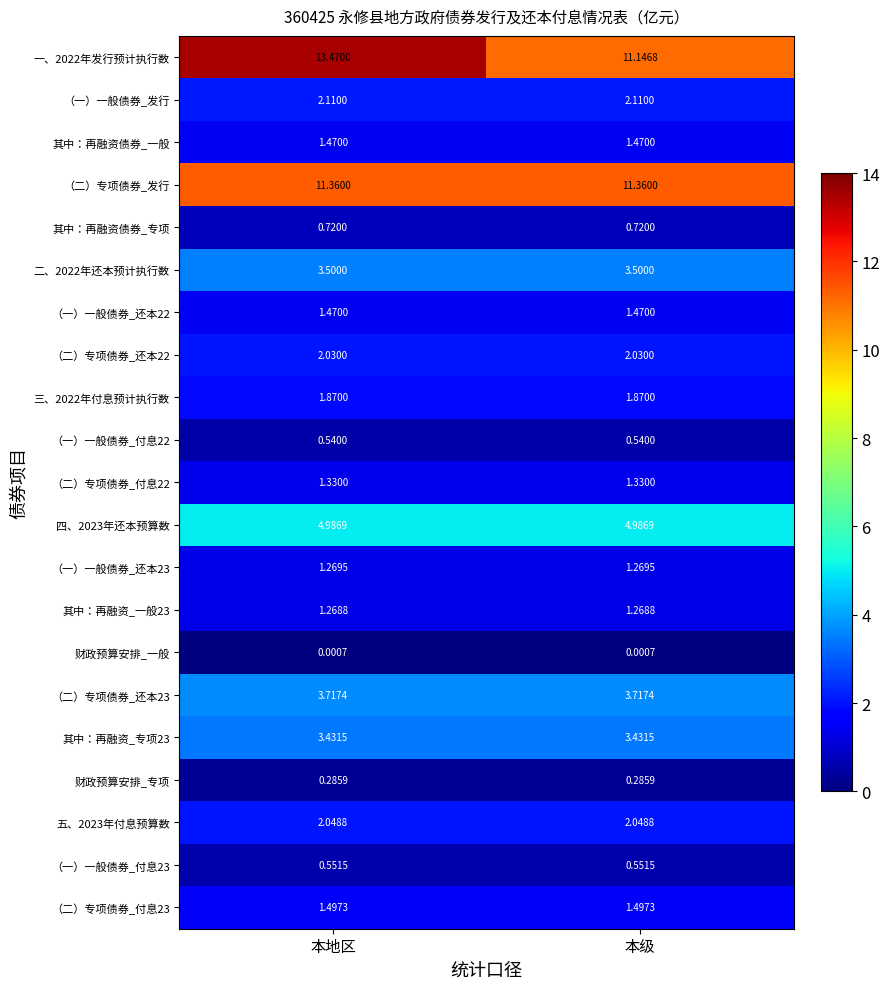

Which category has the highest value across all series?

本地区